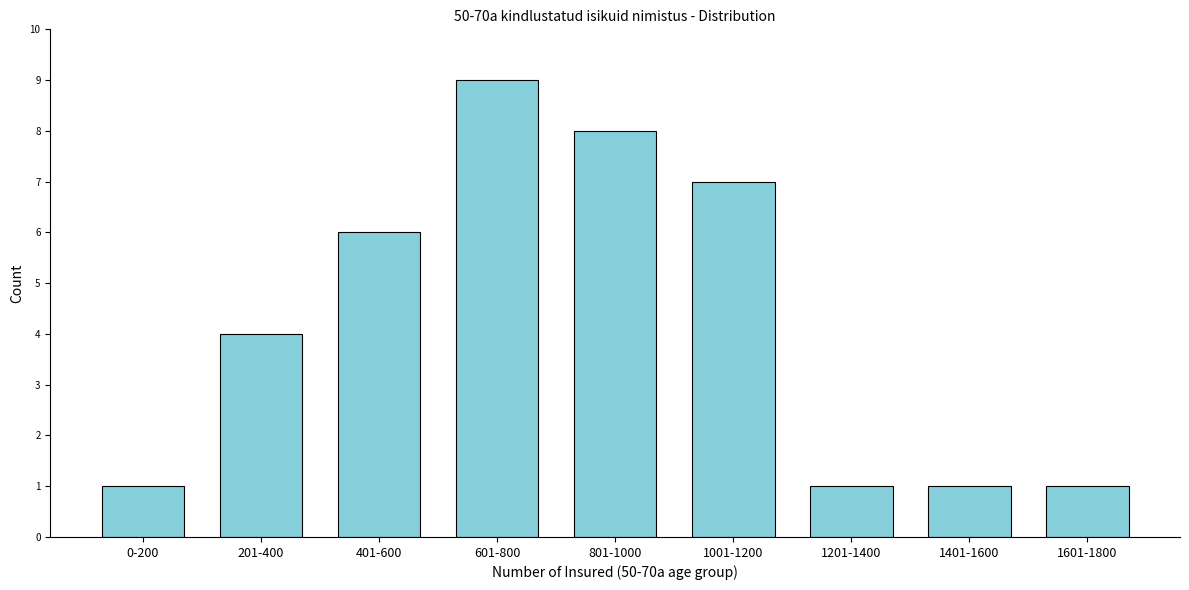

Reading left to right, transcribe all the data shown in this chart.

0-200=1	201-400=4	401-600=6	601-800=9	801-1000=8	1001-1200=7	1201-1400=1	1401-1600=1	1601-1800=1